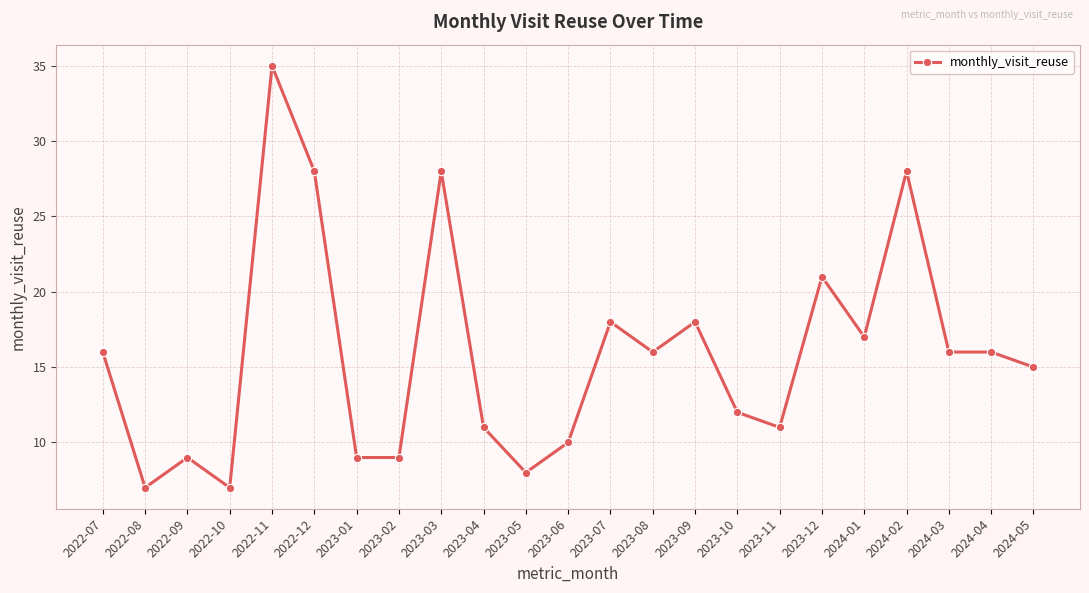

What is the label of the 9th point from the left?

2023-03